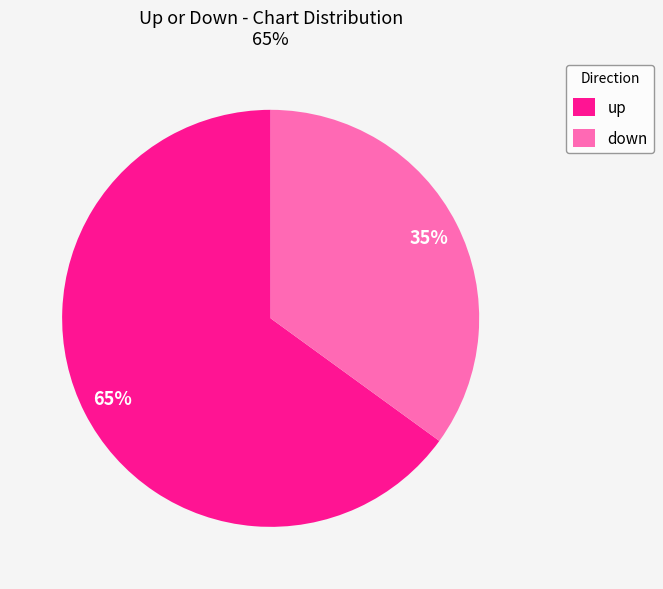

To the nearest percent, what is the average slice percentage?

50%